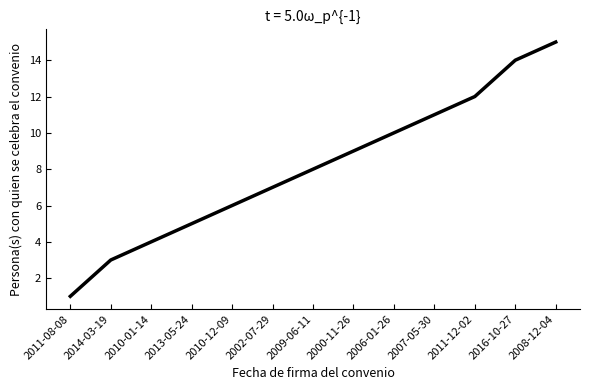

Rank the categories by value from highest to lowest.

2008-12-04, 2016-10-27, 2011-12-02, 2007-05-30, 2006-01-26, 2000-11-26, 2009-06-11, 2002-07-29, 2010-12-09, 2013-05-24, 2010-01-14, 2014-03-19, 2011-08-08